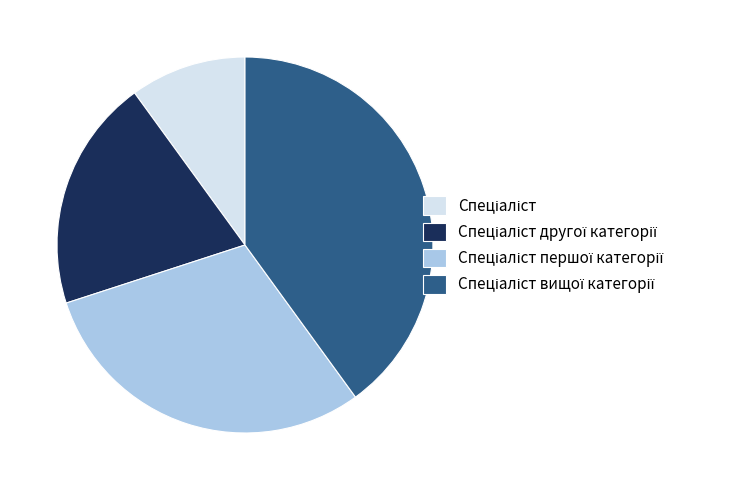

Is there a majority slice in this chart?

No